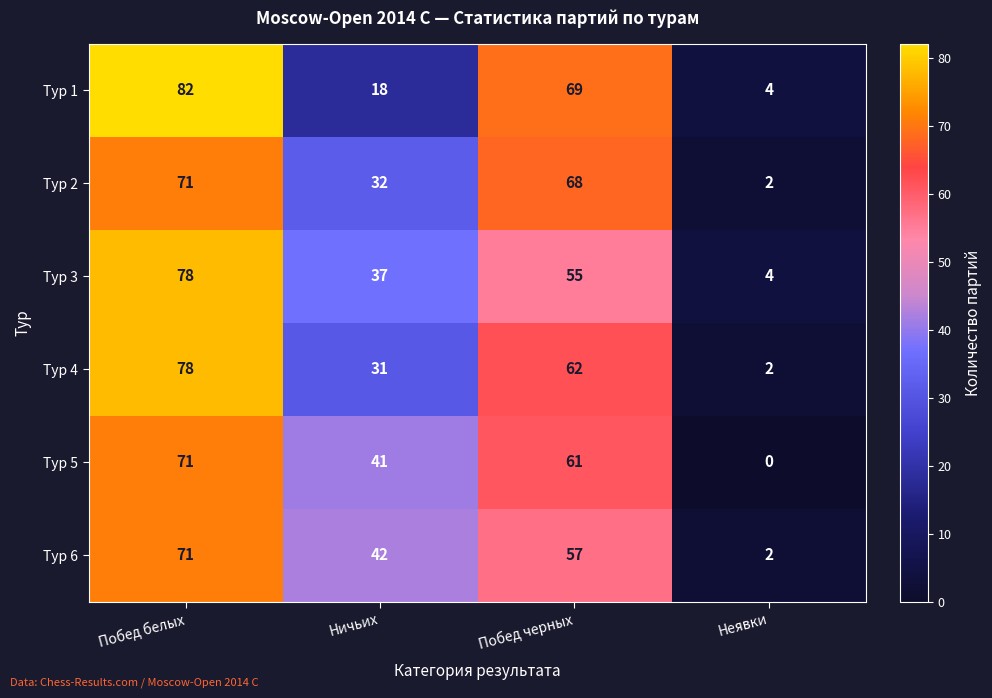

List the labels in order of Тур 6 value, smallest first.

Неявки, Ничьих, Побед черных, Побед белых